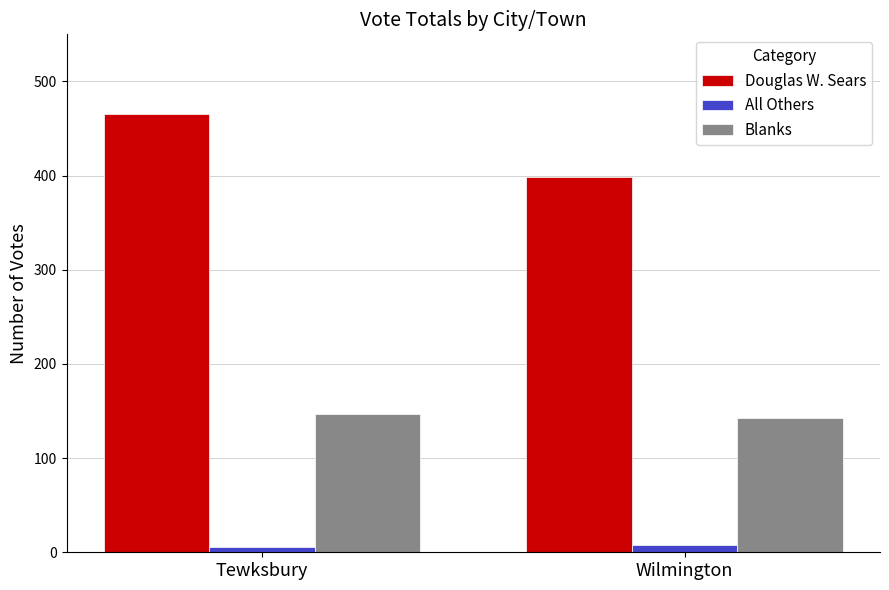

List the series in order of their peak value, highest first.

Douglas W. Sears, Blanks, All Others